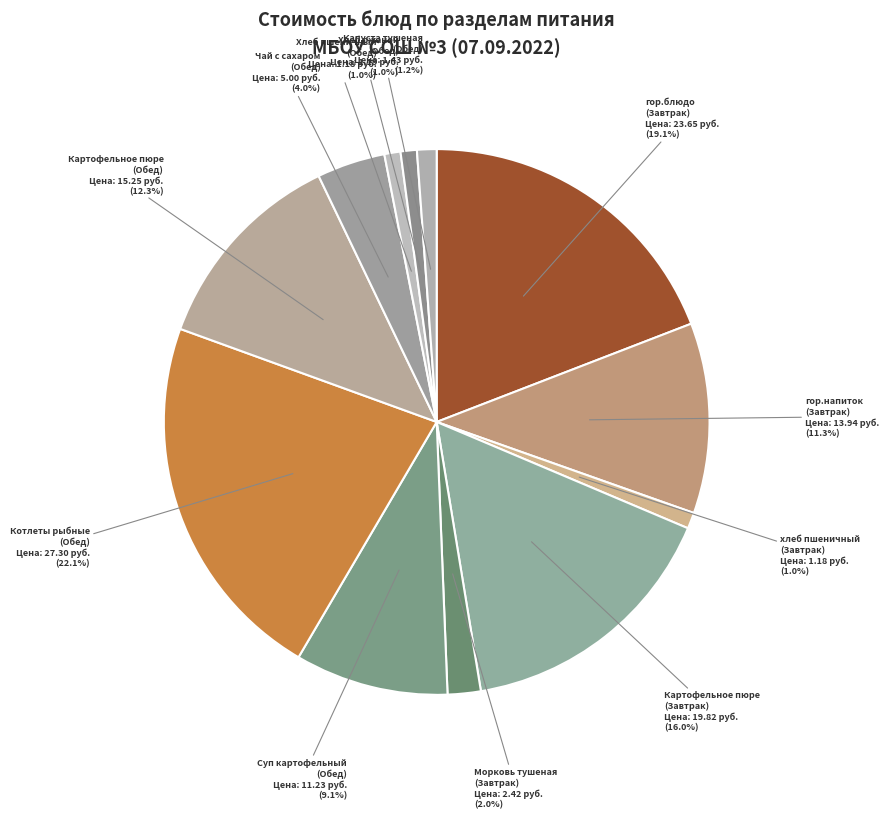

Count the number of slices in the pie.

12